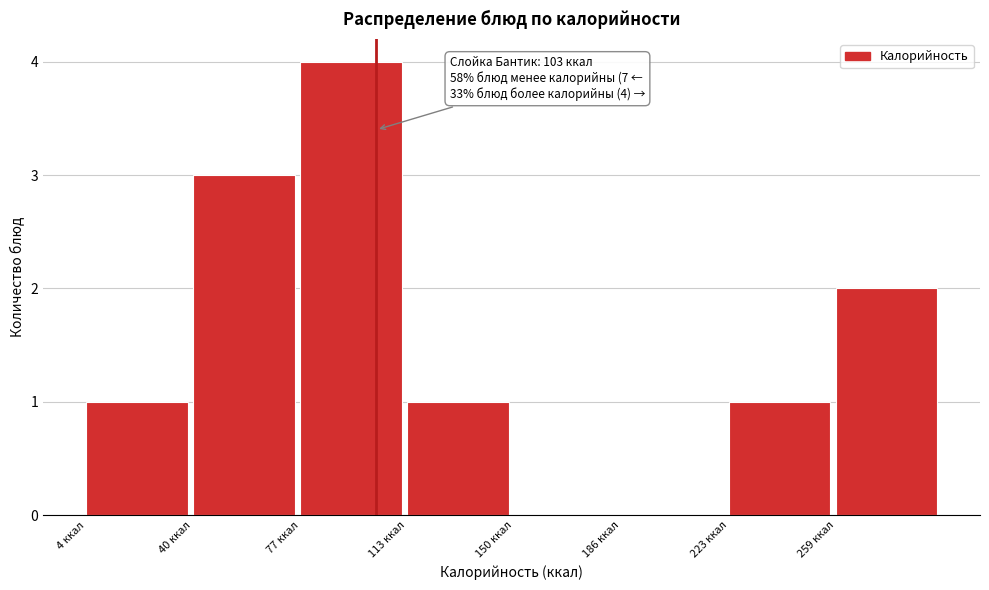

Over which range of the x-axis is the bar tallest?

77.0 to 113.5